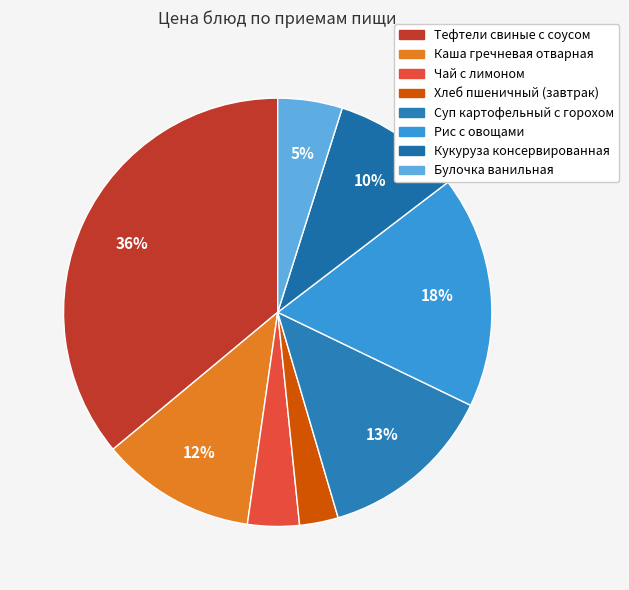

What is the change in value from Тефтели свиные с соусом to Булочка ванильная?

-32.0